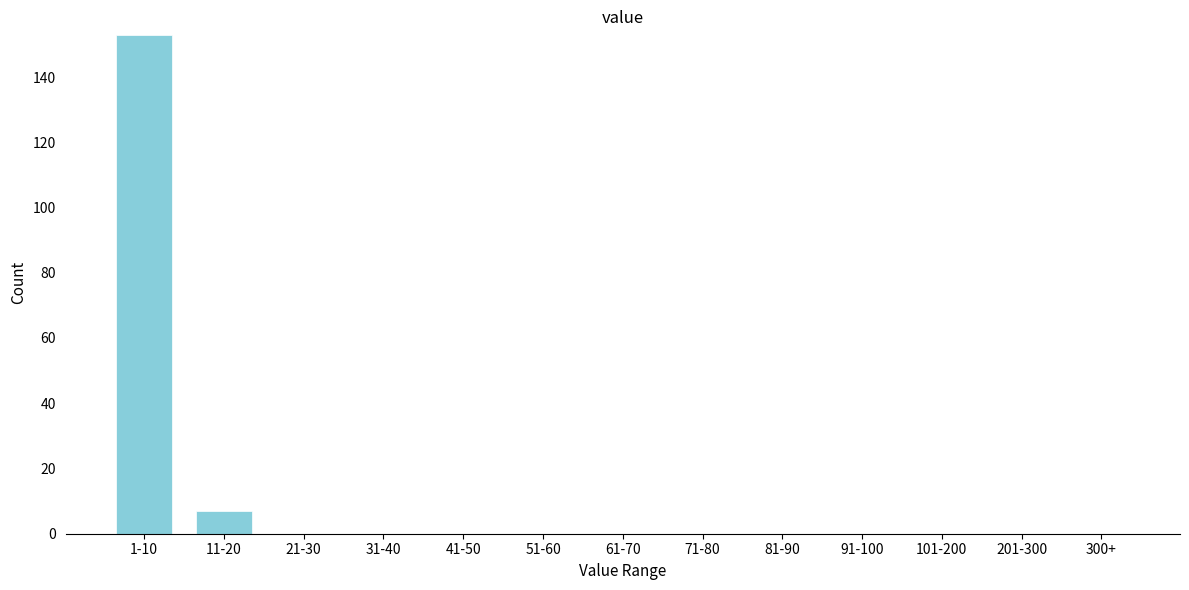

Is it true that the value at 41-50 is 90?

False